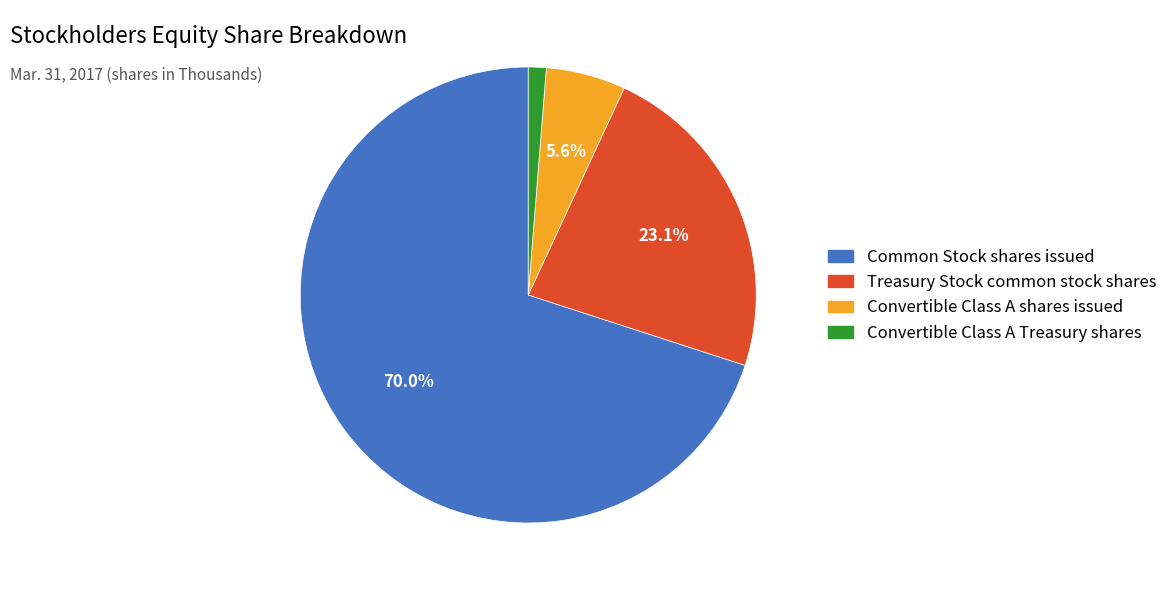

Rank the categories by value from lowest to highest.

Convertible Class A Treasury shares, Convertible Class A shares issued, Treasury Stock common stock shares, Common Stock shares issued